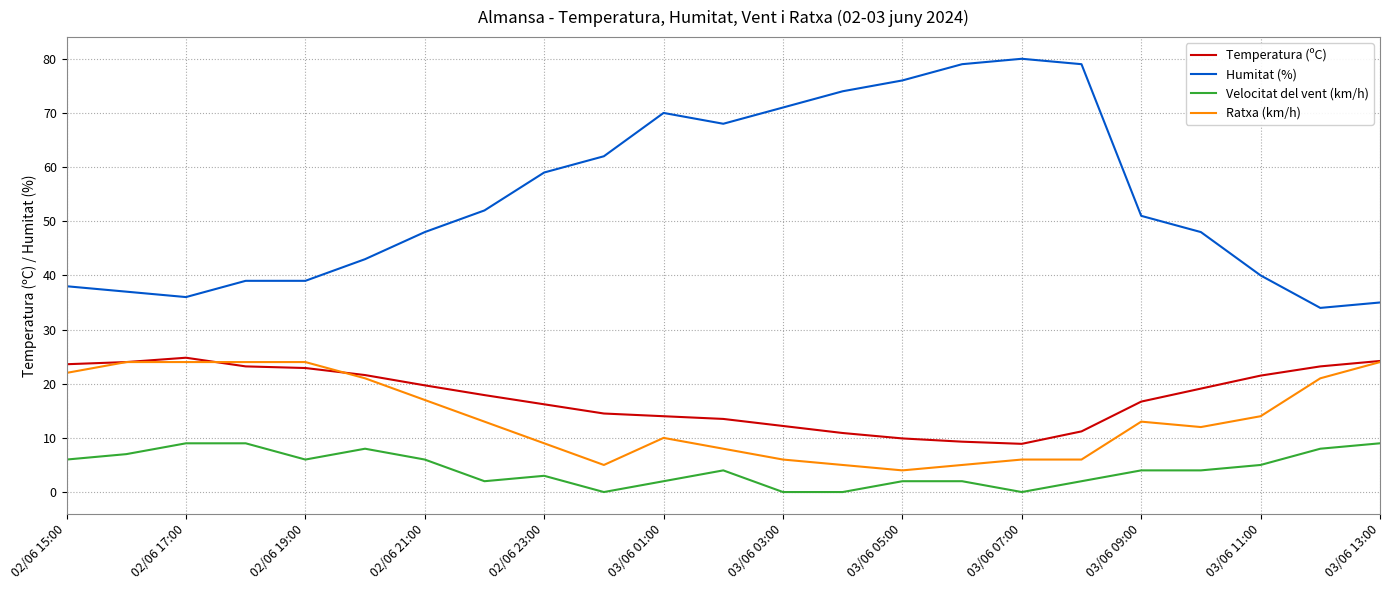

Which series has the largest total across all categories?

Humitat (%)